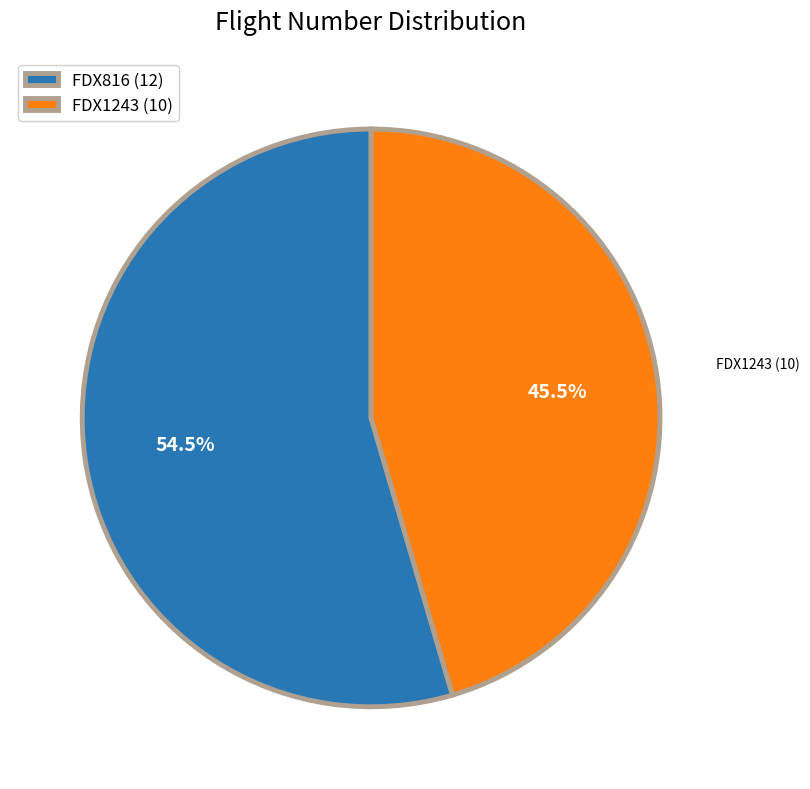

How much of the chart is everything except FDX816 (12)?

45.5%